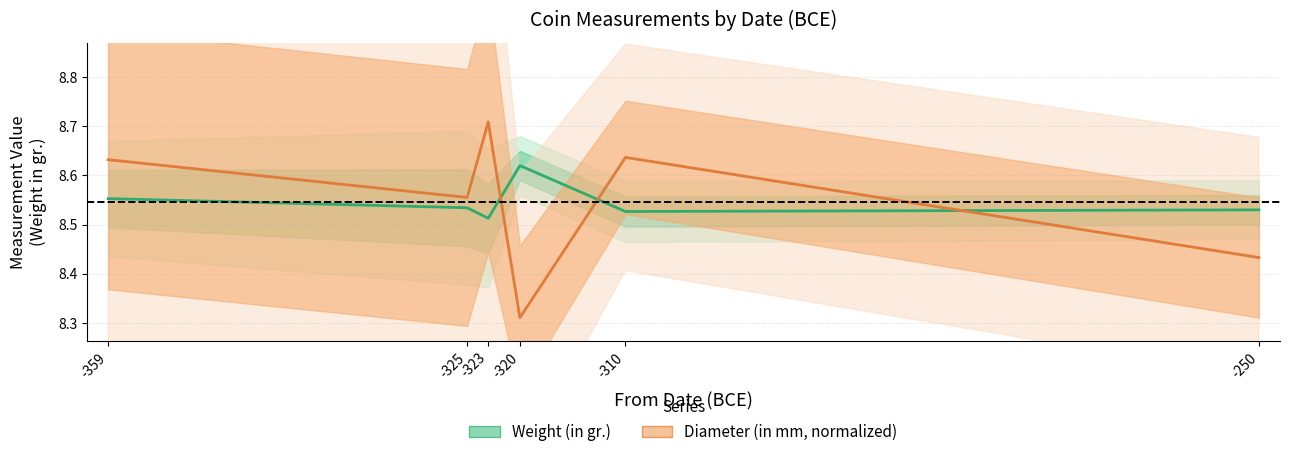

The Diameter (in mm, normalized) series shows 15.5 at -359. True or false?

False